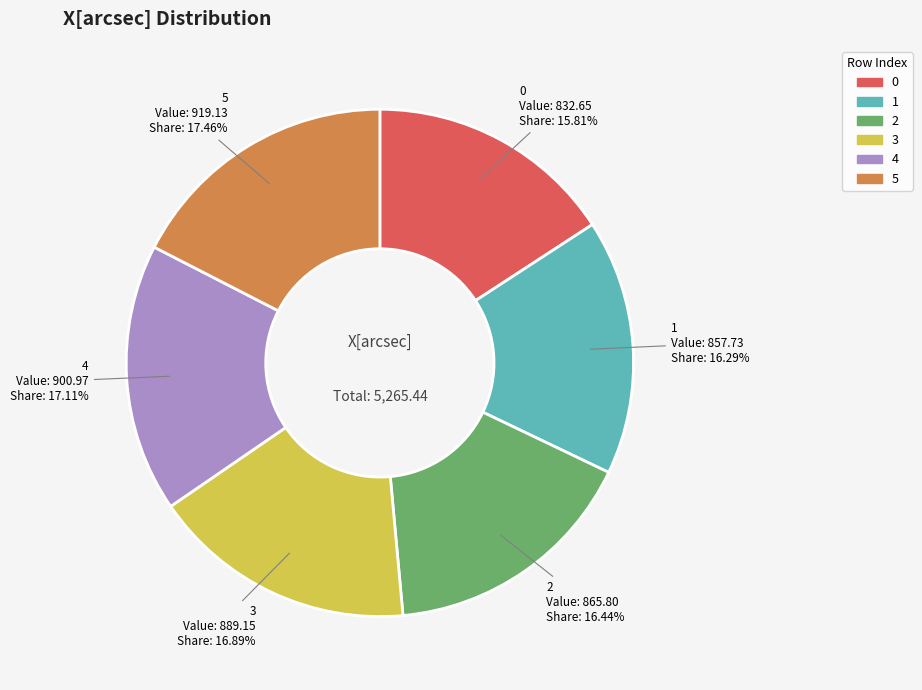

Count the number of slices in the pie.

6